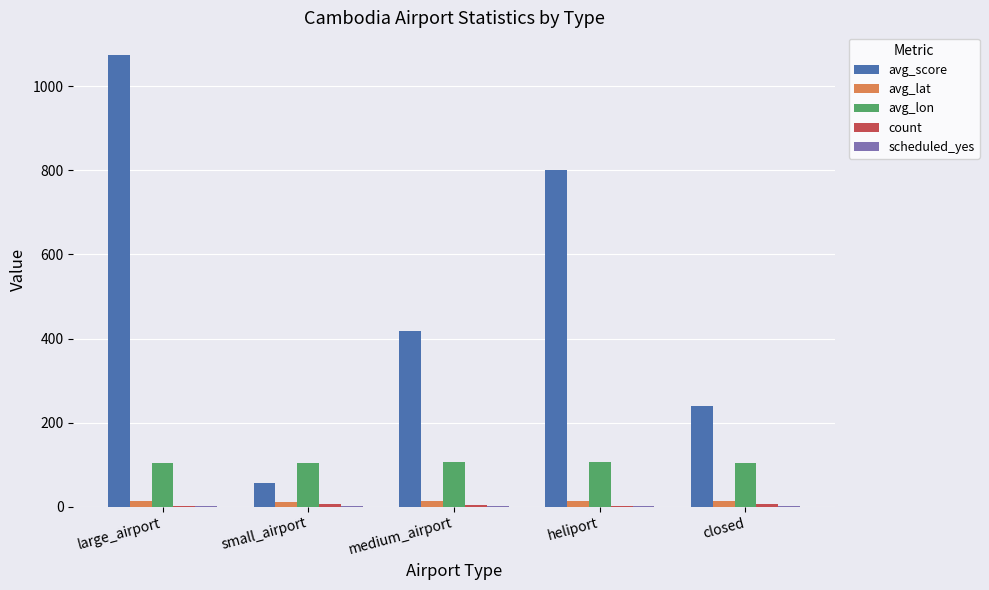

What is the sum of all avg_score values?

2589.0